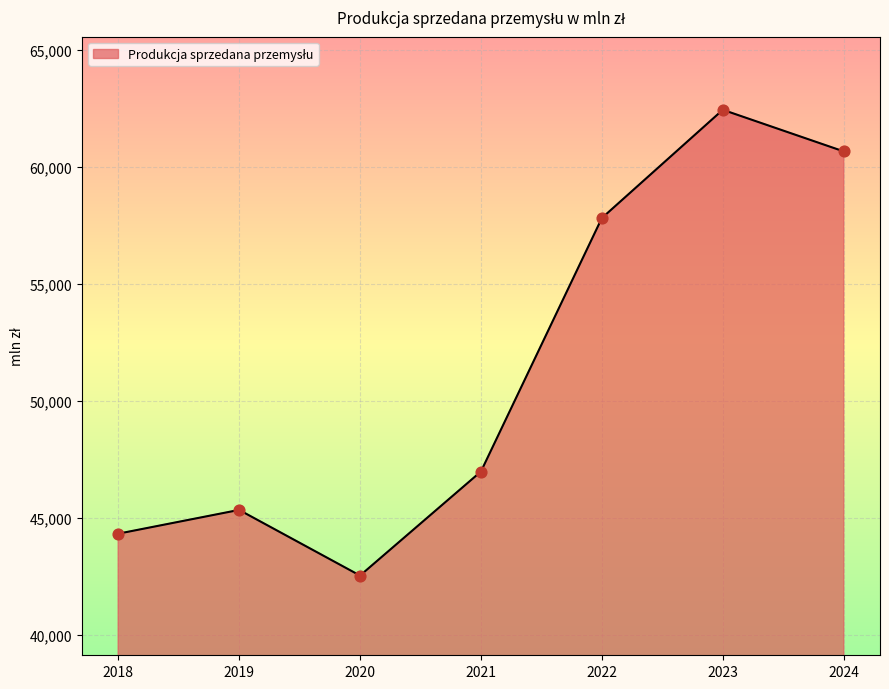

Which has a higher value, 2023 or 2018?

2023